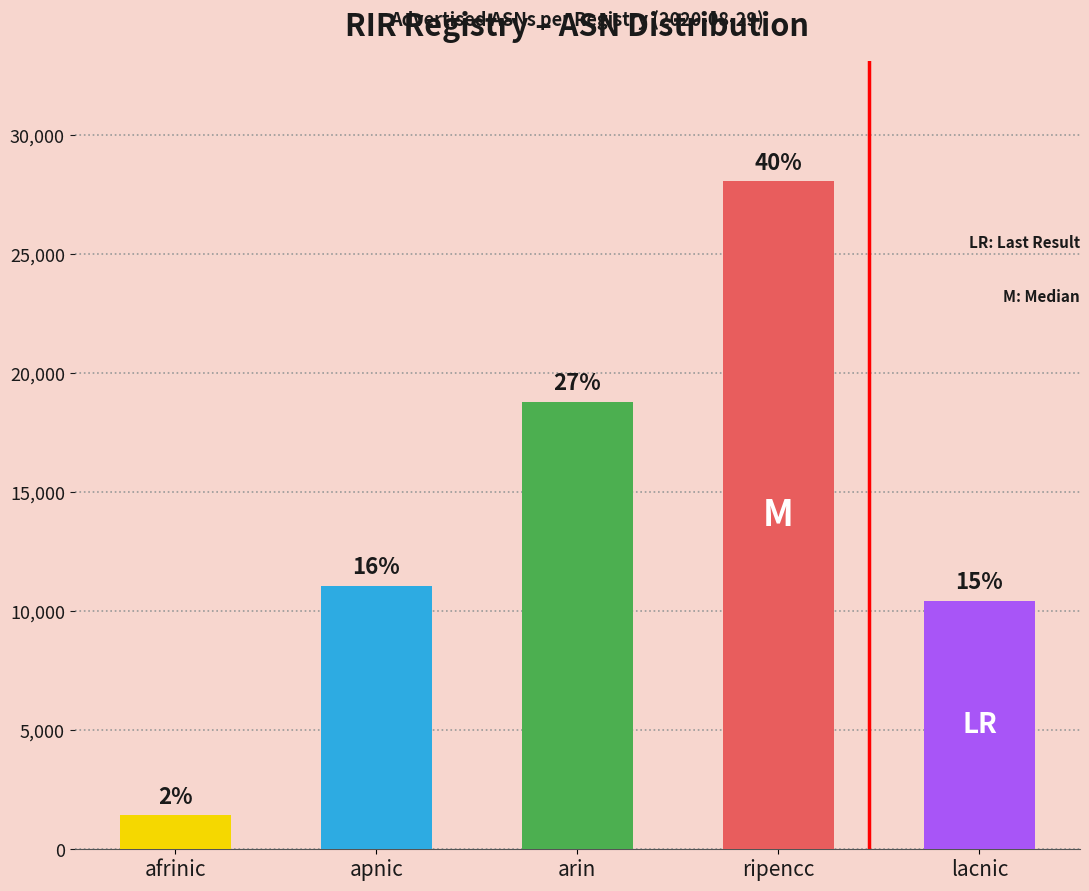

How many bars are there in total?

5